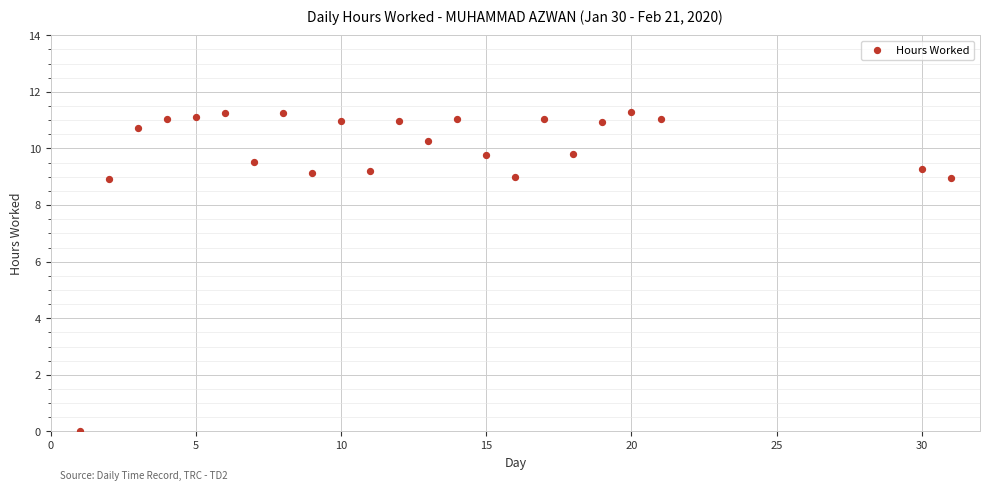

What is the range of X values (max minus min)?

30.0